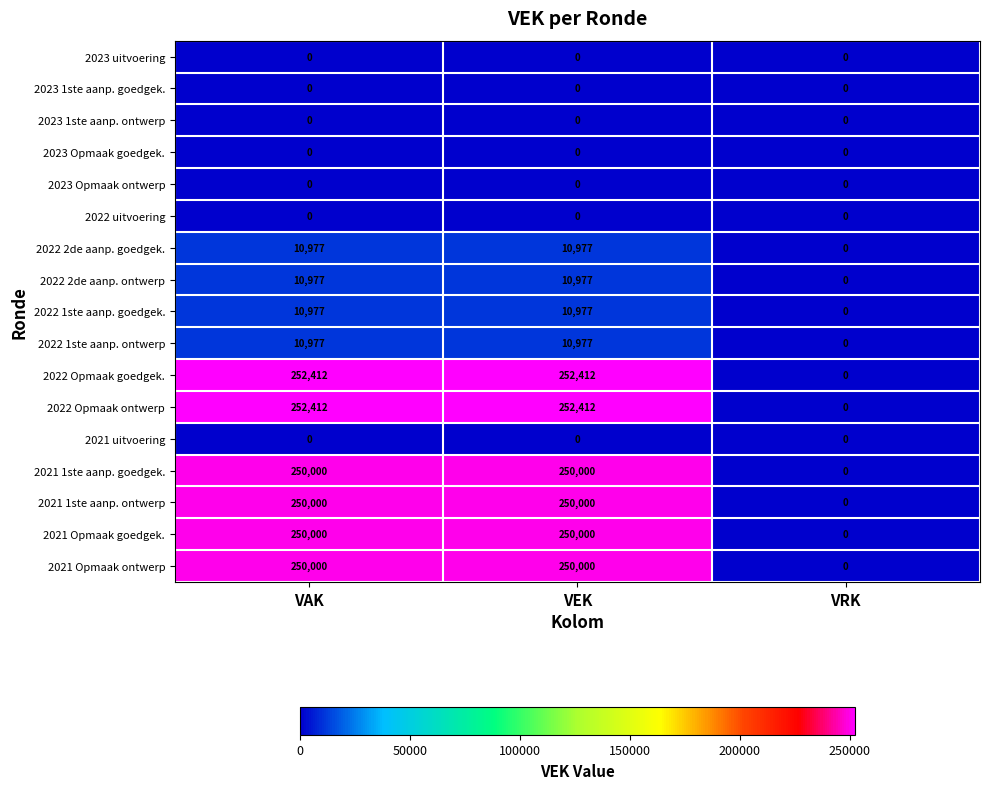

How many distinct data groups are displayed?

17